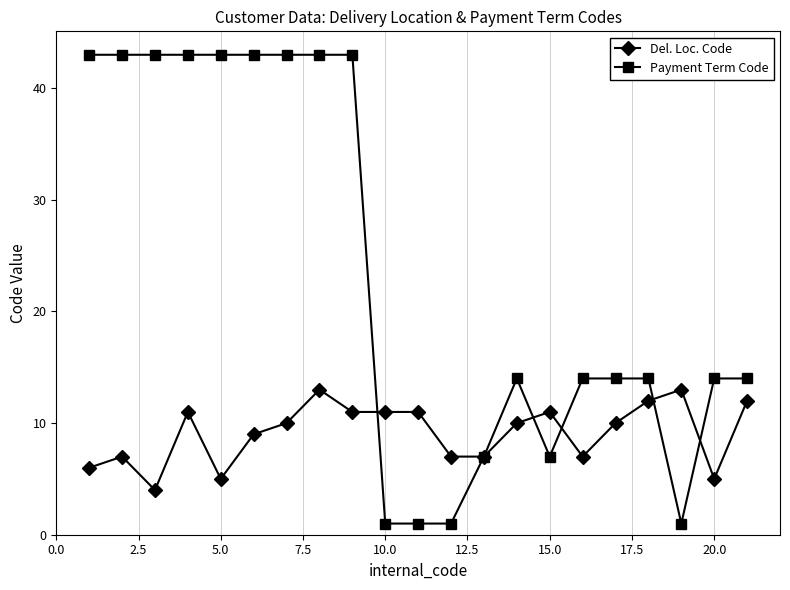

At how many categories does at least one series exceed 26?

9